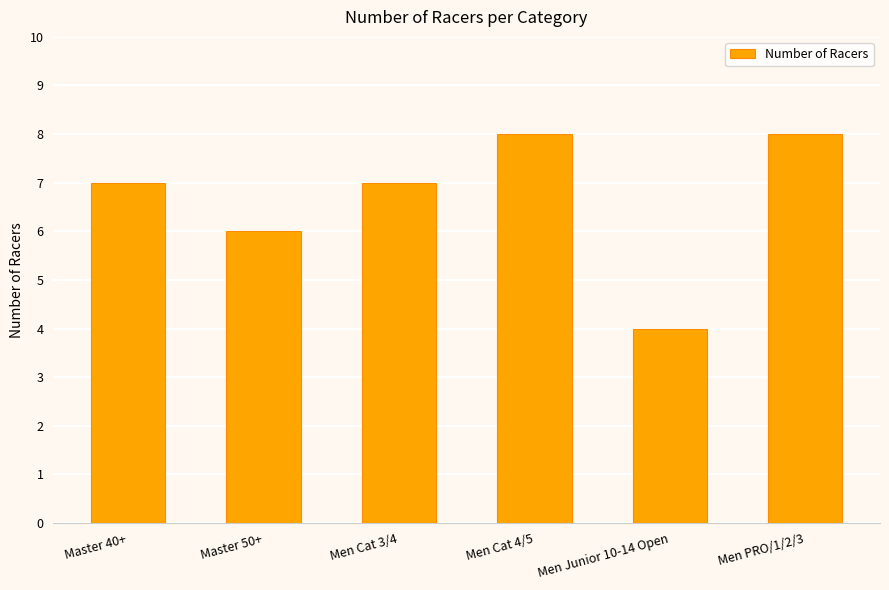

What is the smallest value displayed?

4